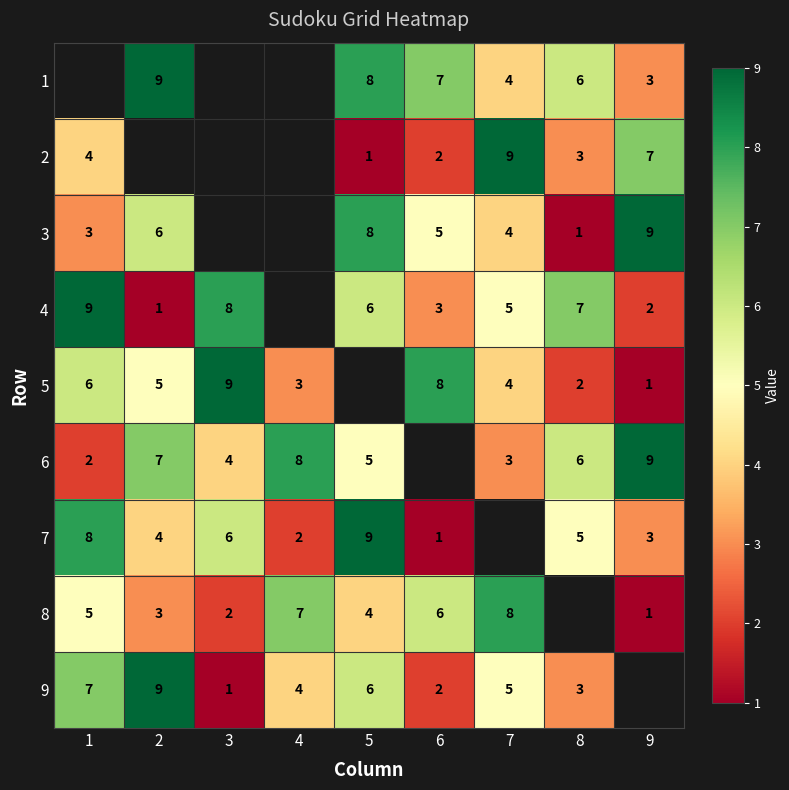

Which label corresponds to the largest value in the chart?

2